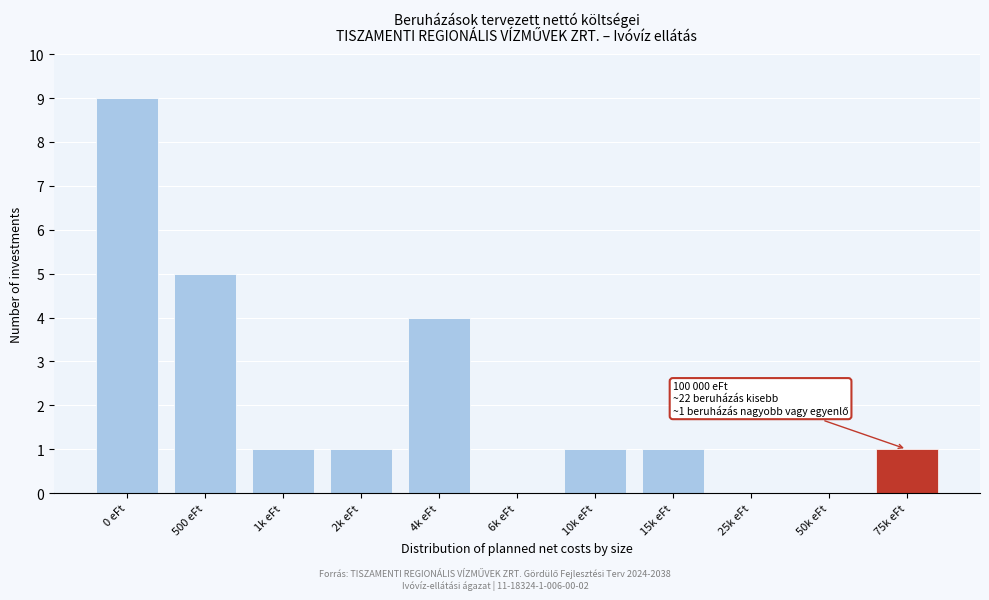

Reading left to right, what are all the values shown in this chart?

0 eFt=9	500 eFt=5	1k eFt=1	2k eFt=1	4k eFt=4	6k eFt=0	10k eFt=1	15k eFt=1	25k eFt=0	50k eFt=0	75k eFt=1